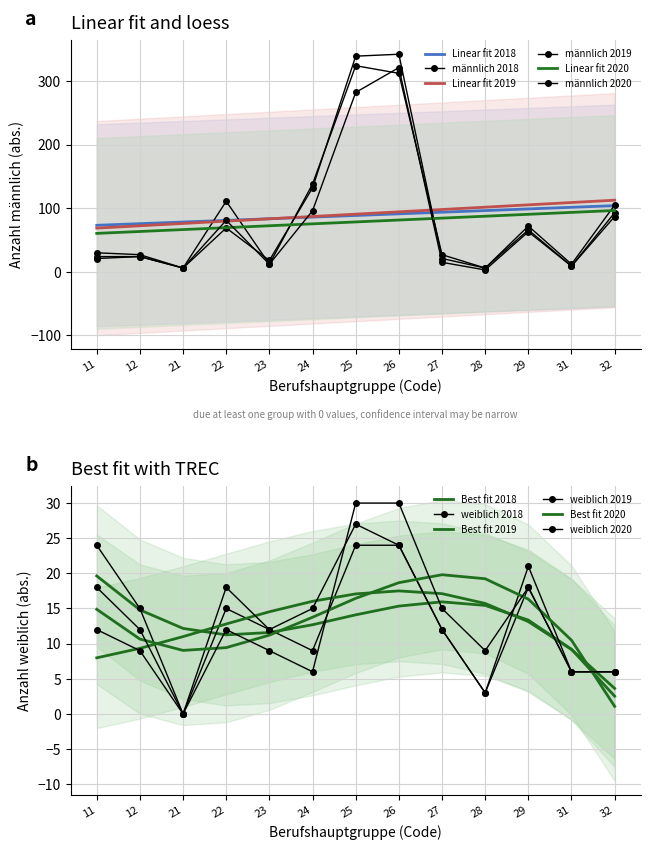

The männlich 2020 series shows 9 at 27. True or false?

False